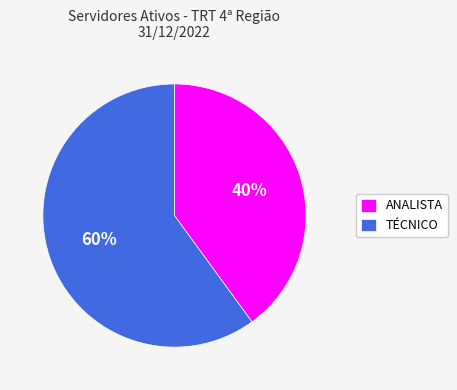

Count the number of slices in the pie.

2